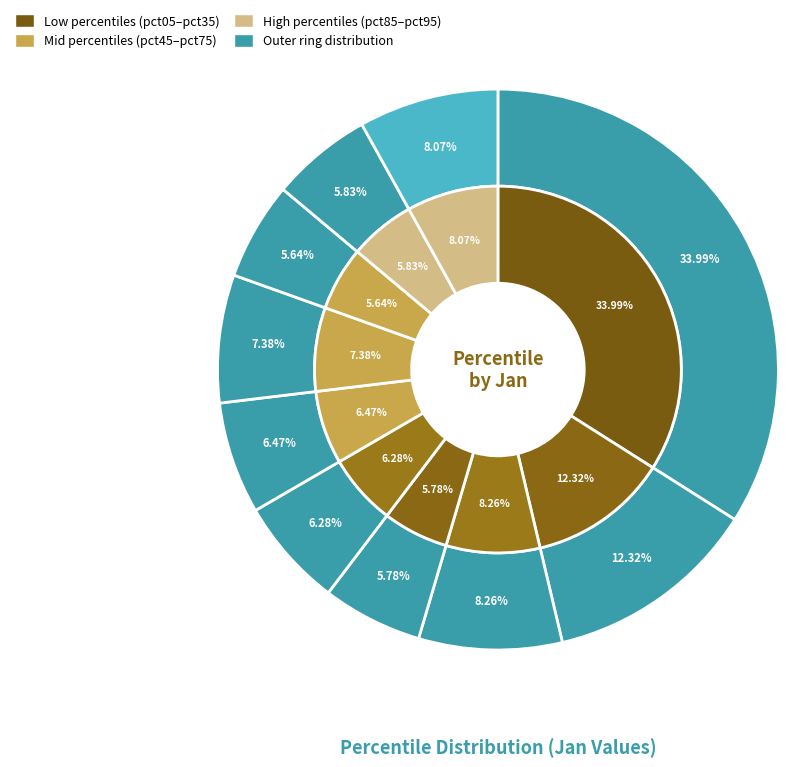

What percentage is the 9 slice, to the nearest percent?

8%